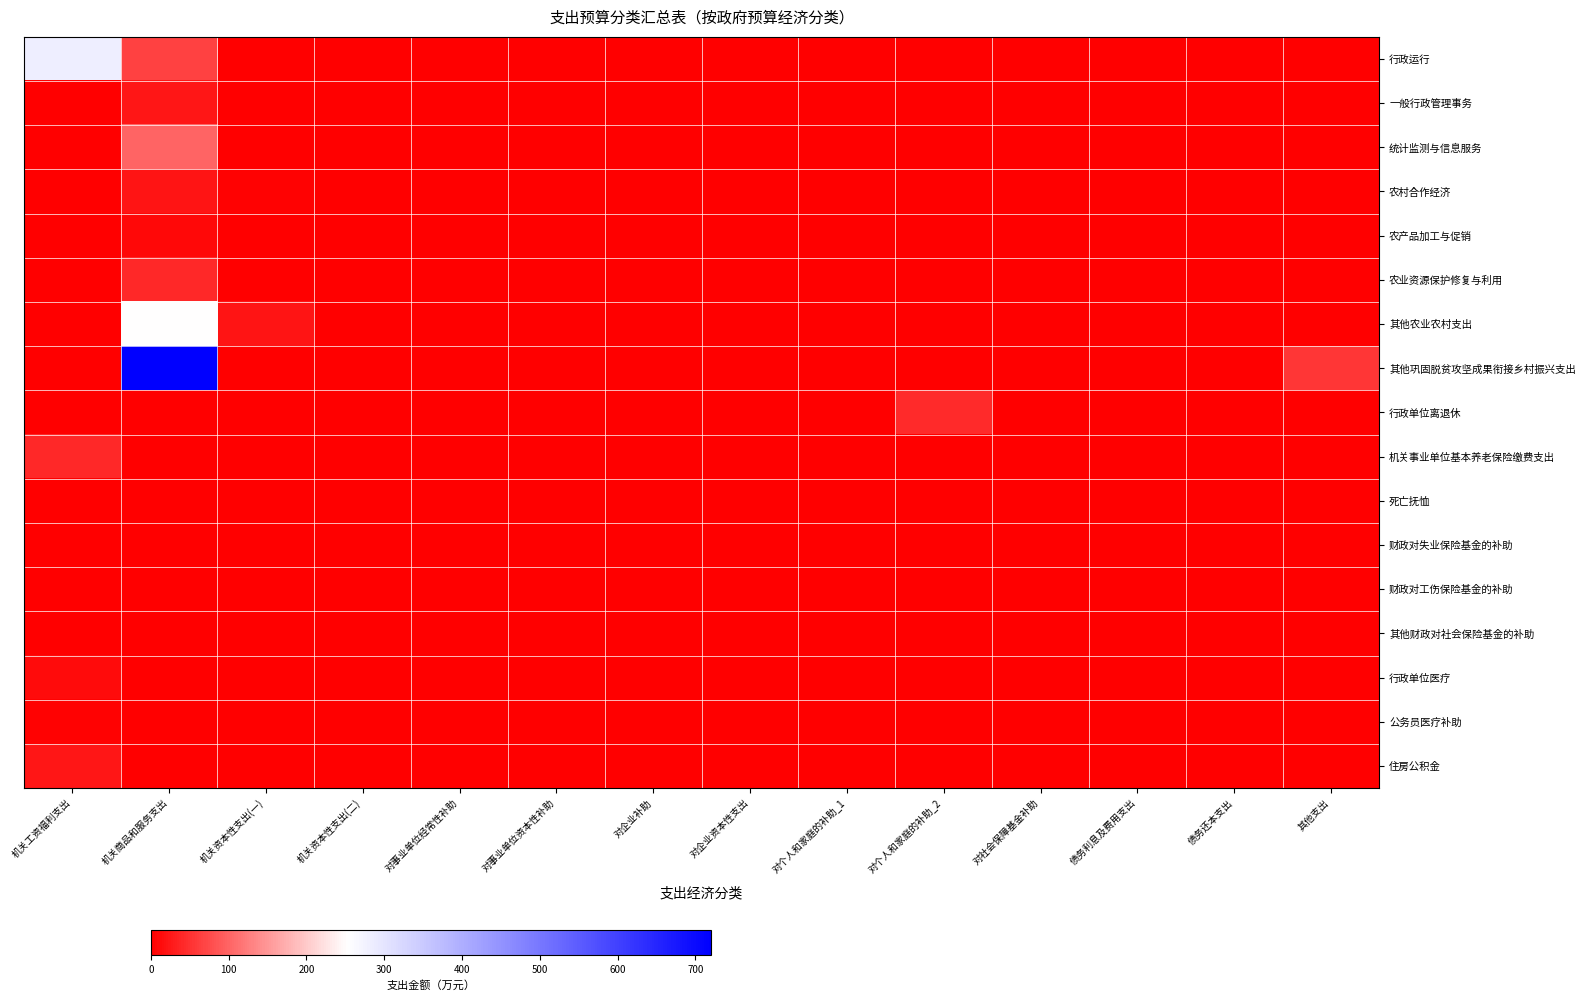

Which series has the largest total across all categories?

其他巩固脱贫攻坚成果衔接乡村振兴支出